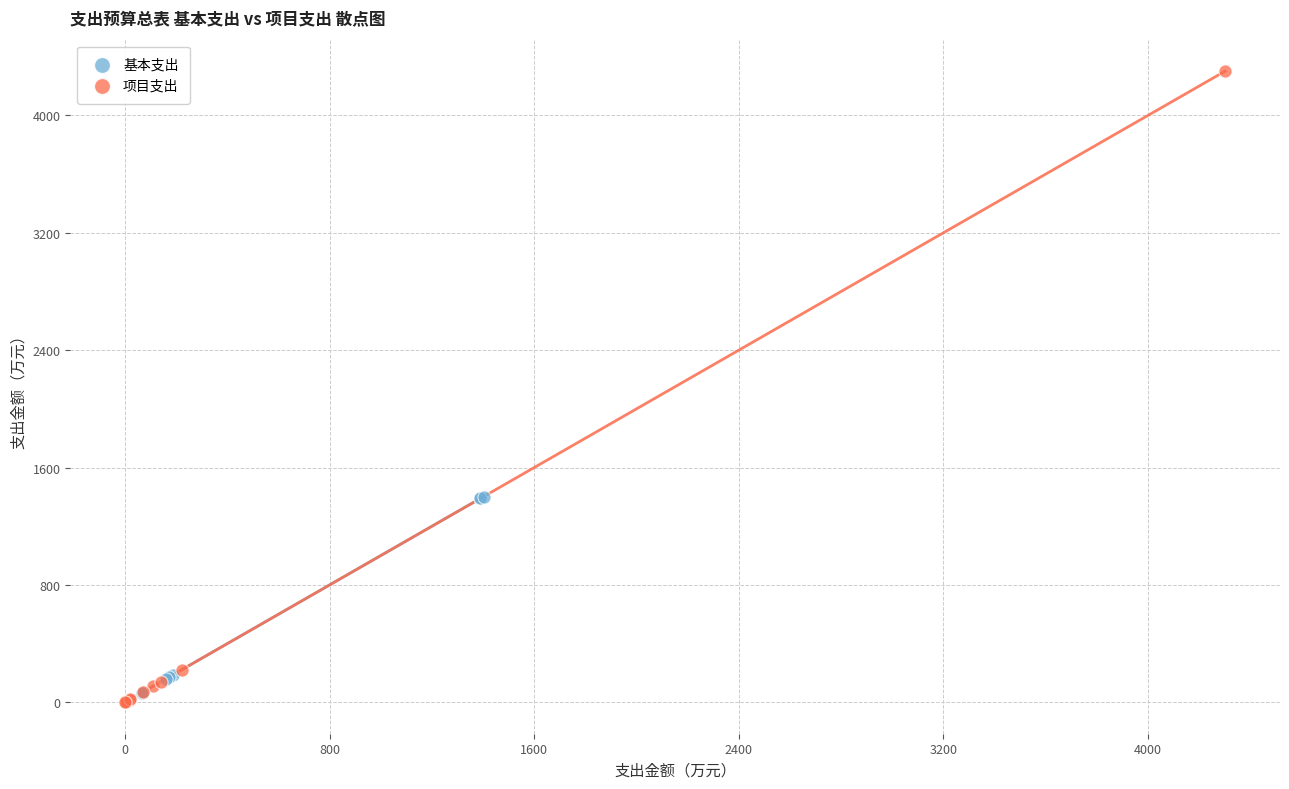

Which series has the widest spread of Y values?

项目支出